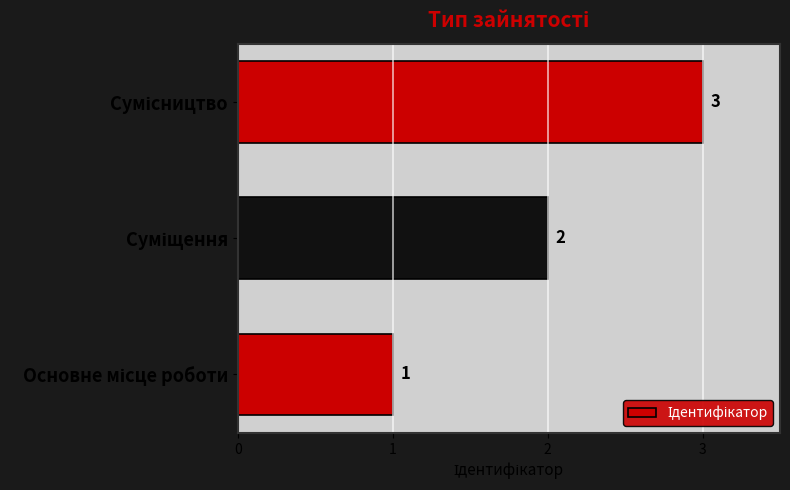

Count the values in the range 1 to 3.

3